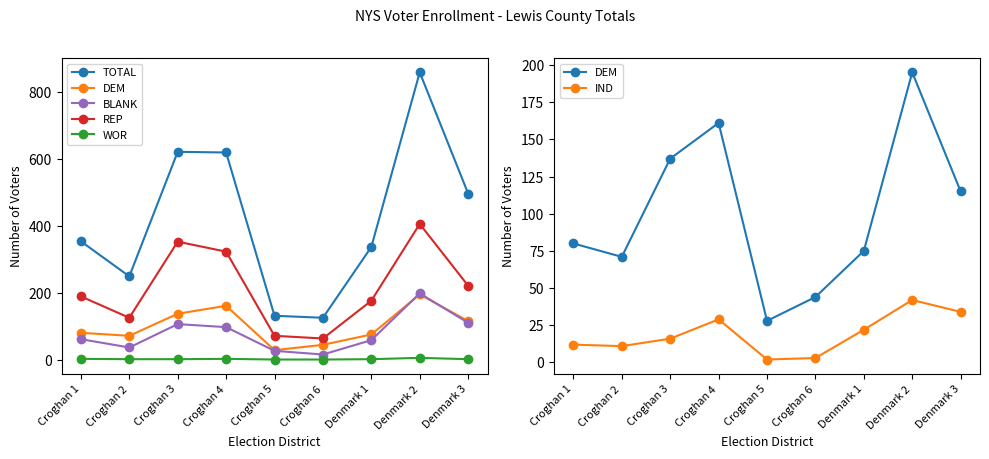

List the series in order of their peak value, lowest first.

WOR, IND, DEM, BLANK, REP, TOTAL